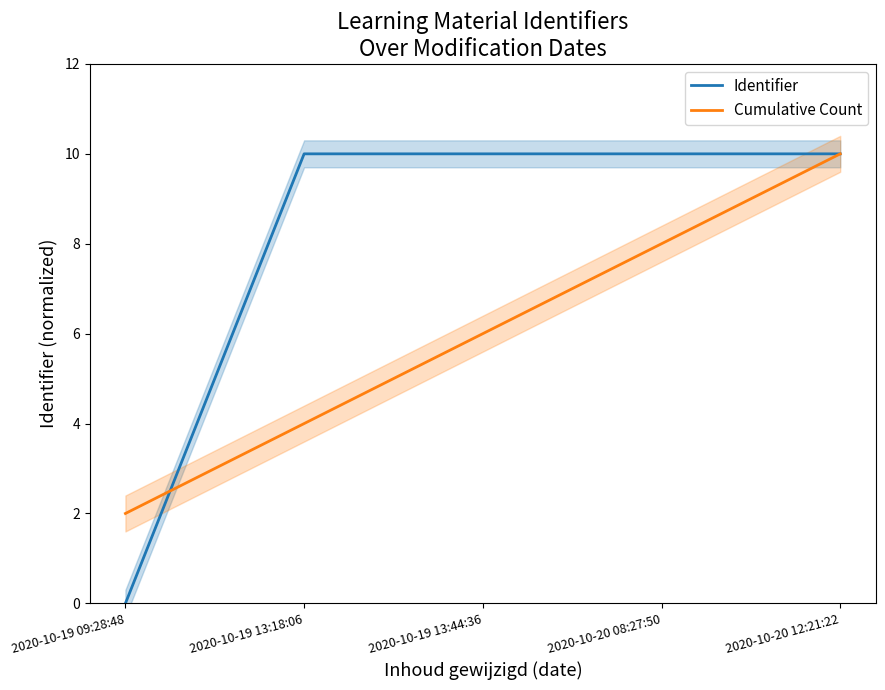

How many times do Identifier and Cumulative Count cross each other?

2